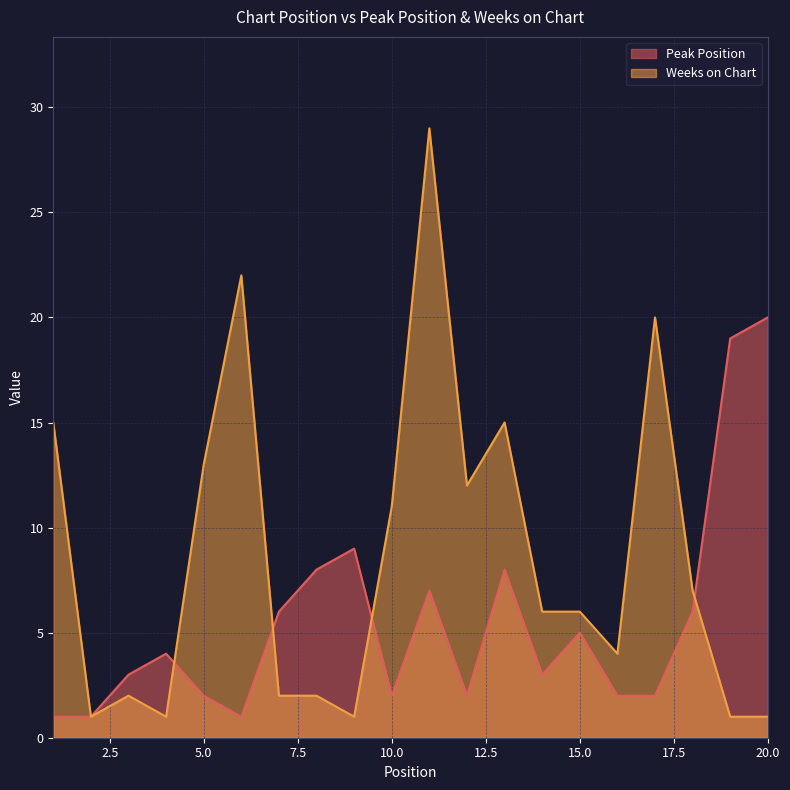

Where does the Peak Position series first go above 4?

7